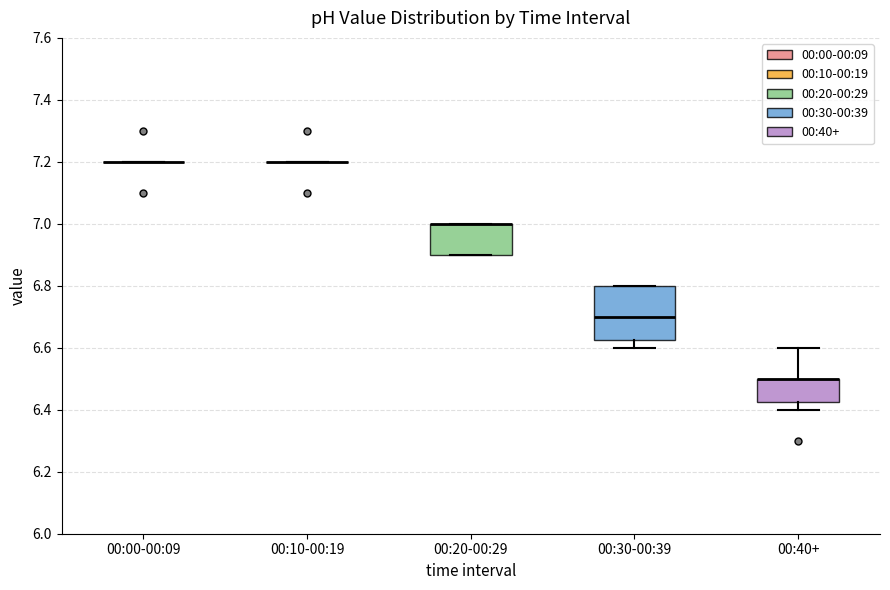

Reading left to right, read every box against the y-axis: the position of its median line, the range the box covers, and the ends of its whiskers. The values are not printed on the chart, so give them approximately, as read against the axis.

00:00-00:09: box collapsed to a line at 7.20, whiskers 7.20 to 7.20
00:10-00:19: box collapsed to a line at 7.20, whiskers 7.20 to 7.20
00:20-00:29: median 7.00 (drawn on the box's upper edge), box 6.90 to 7.00, whiskers 6.90 to 7.00
00:30-00:39: median 6.70, box 6.62 to 6.80, whiskers 6.60 to 6.80
00:40+: median 6.50 (drawn on the box's upper edge), box 6.42 to 6.50, whiskers 6.40 to 6.60